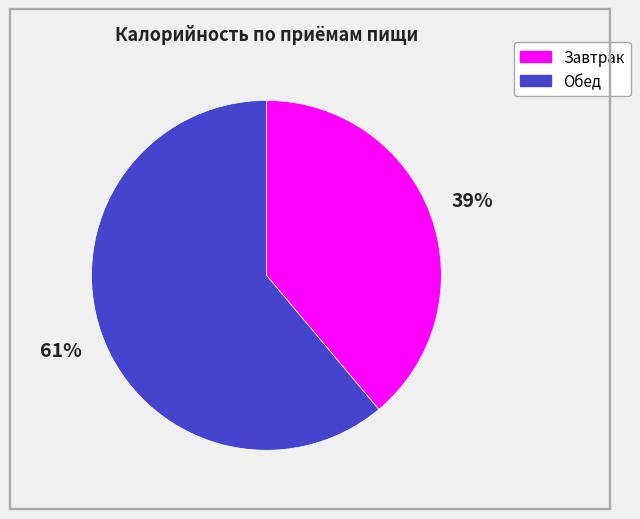

Rank the categories by value from highest to lowest.

Обед, Завтрак